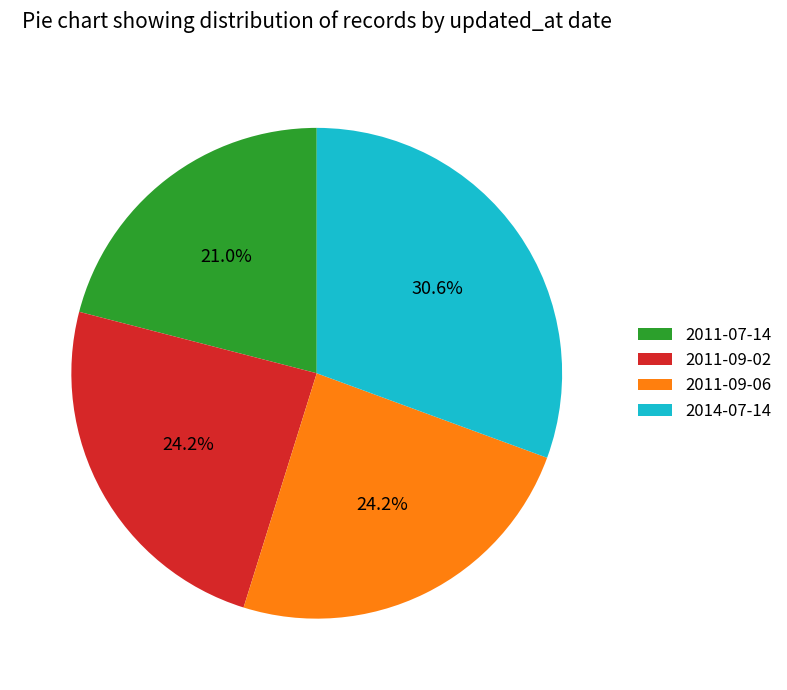

What is the largest slice in the pie chart?

2014-07-14